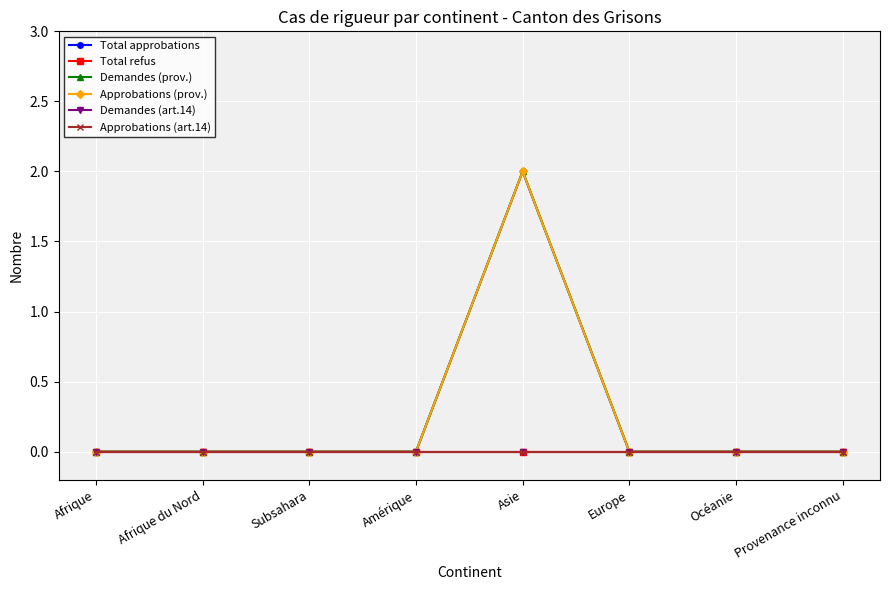

True or false: Demandes (art.14) and Demandes (prov.) intersect in this chart.

False